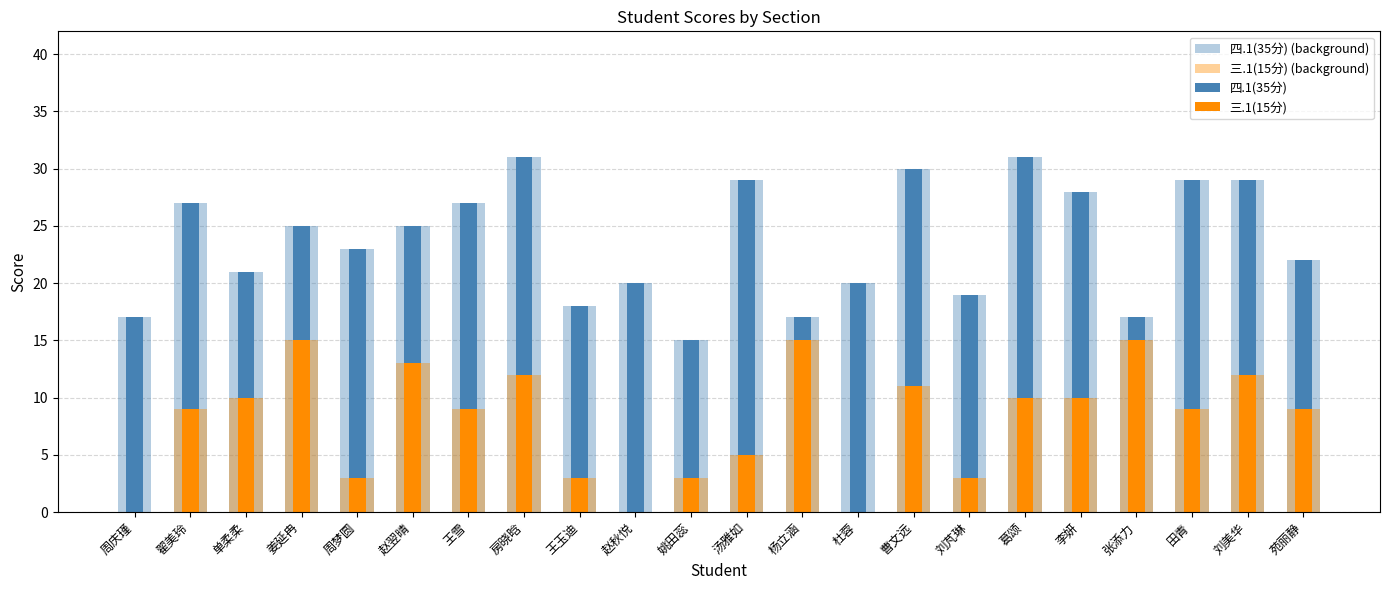

Which label corresponds to the largest value in the chart?

房晓晗